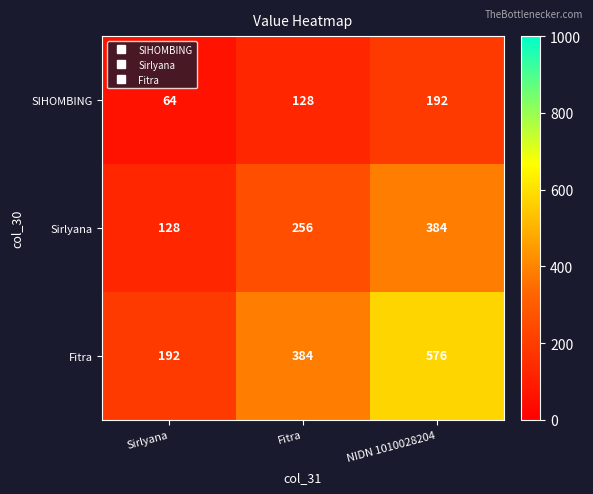

The Fitra series shows 76 at Sirlyana. True or false?

False